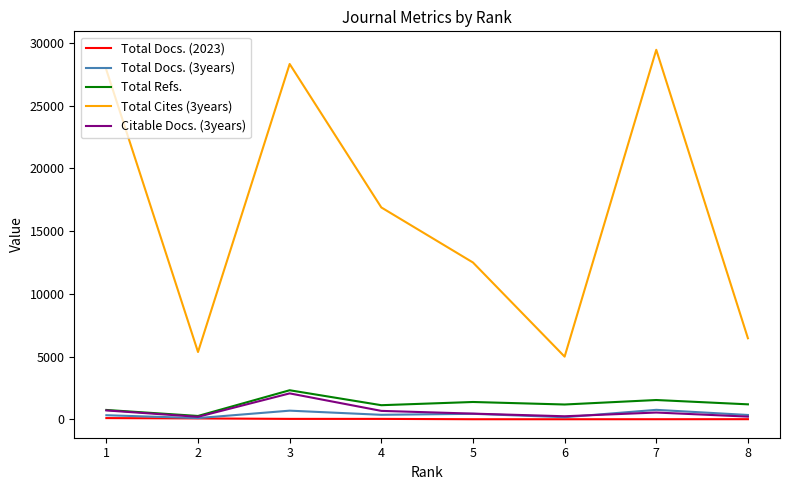

Reading left to right, list all the values displayed in this chart.

Total Docs. (2023): 8=12	7=9	6=7	5=8	4=36	3=36	2=72	1=99
Total Docs. (3years): 8=348	7=757	6=168	5=441	4=361	3=692	2=100	1=327
Total Refs.: 8=1196	7=1540	6=1183	5=1383	4=1127	3=2319	2=269	1=748
Total Cites (3years): 8=6464	7=29460	6=4998	5=12504	4=16893	3=28329	2=5368	1=27863
Citable Docs. (3years): 8=217	7=543	6=245	5=456	4=674	3=2069	2=202	1=710